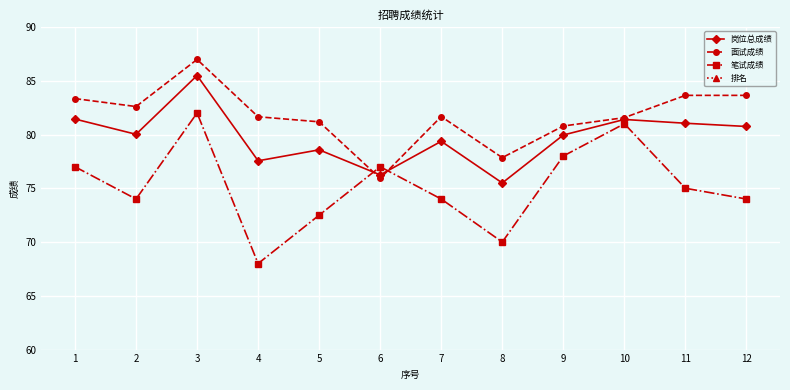

Reading left to right, extract all data points from this chart.

岗位总成绩: 1=81.4	2=80.0	3=85.5	4=77.6	5=78.6	6=76.2	7=79.4	8=75.5	9=80.0	10=81.4	11=81.0	12=80.7
面试成绩: 1=83.3	2=82.6	3=87.0	4=81.7	5=81.2	6=75.9	7=81.7	8=77.8	9=80.8	10=81.6	11=83.6	12=83.6
笔试成绩: 1=77.0	2=74.0	3=82.0	4=68.0	5=72.5	6=77.0	7=74.0	8=70.0	9=78.0	10=81.0	11=75.0	12=74.0
排名: 1=2.0	2=3.0	3=1.0	4=2.0	5=1.0	6=3.0	7=1.0	8=2.0	9=1.0	10=2.0	11=3.0	12=1.0